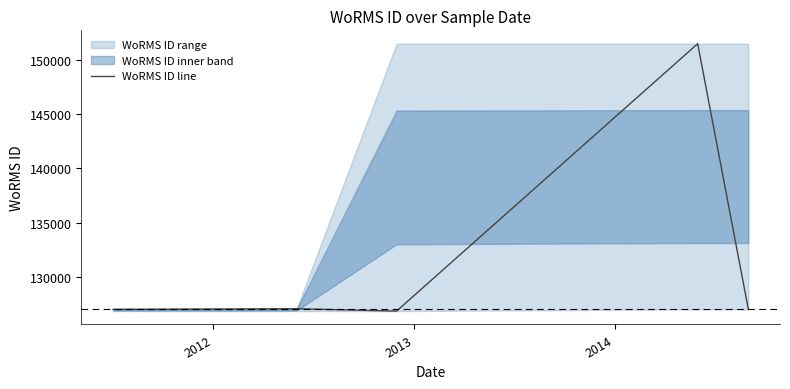

What is the minimum value for WoRMS ID line?

126816